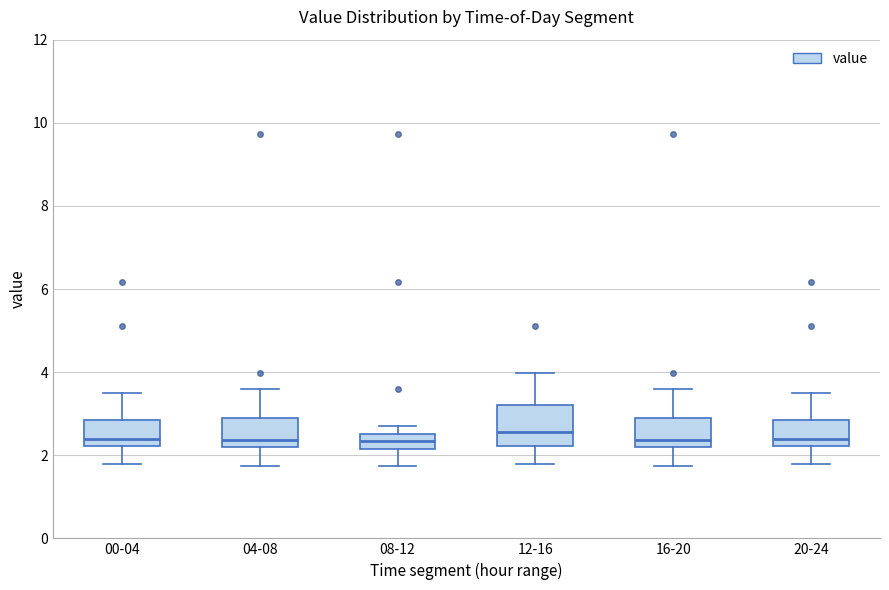

Which box is the tallest, from its lower edge to its upper edge?

12-16